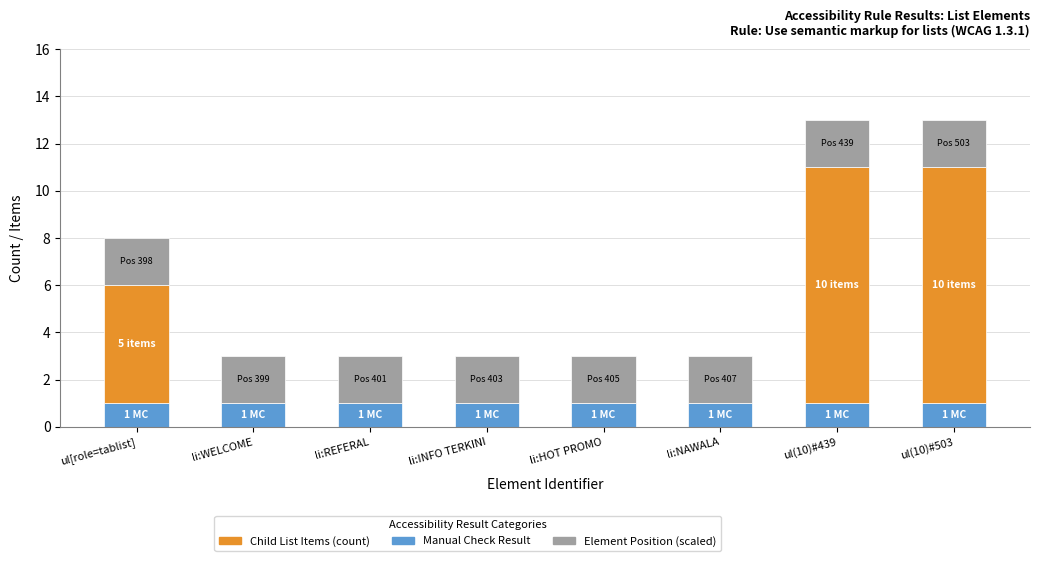

What is the total value across all series at li:INFO TERKINI?

3